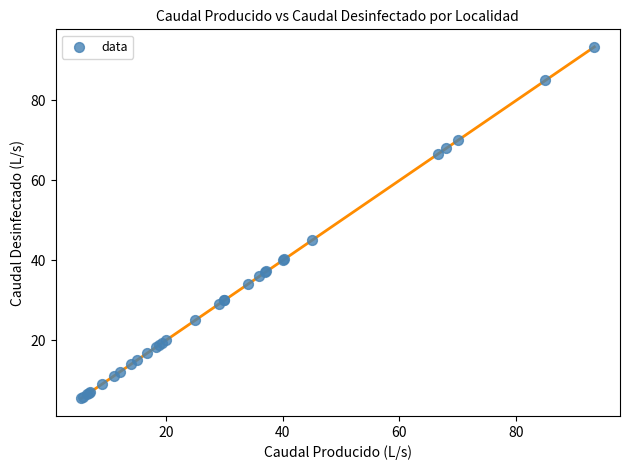

What Y value in the scatter plot is closest to 49?

45.0